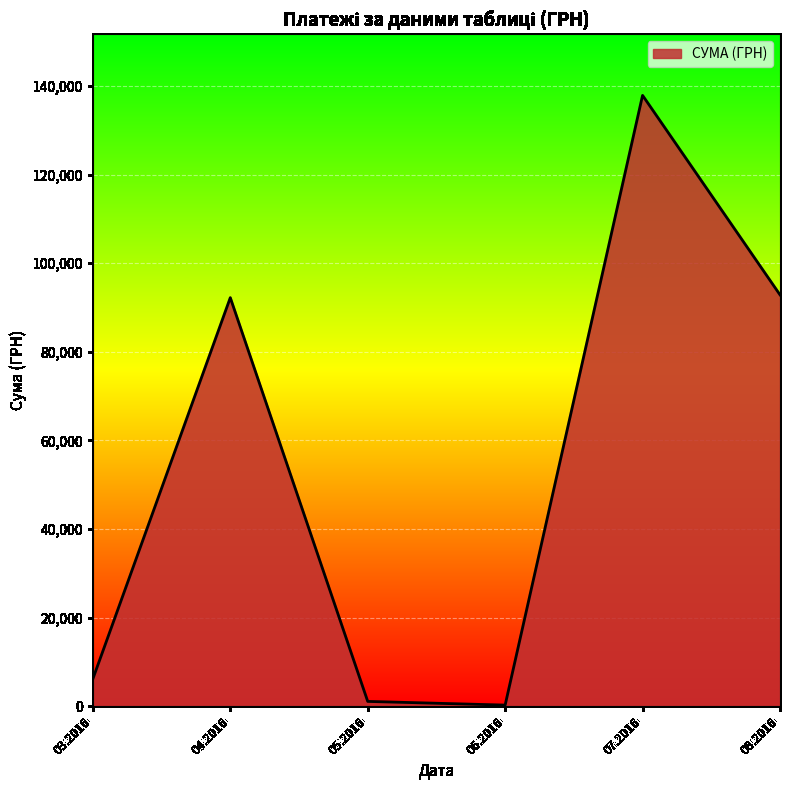

Count the number of data series in this chart.

1